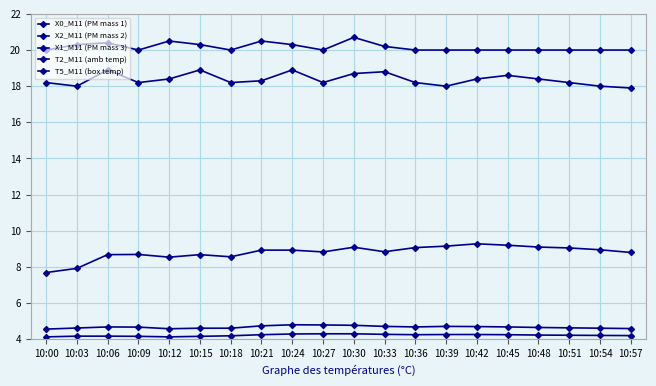

Is this an area chart (filled region under the line)?

No